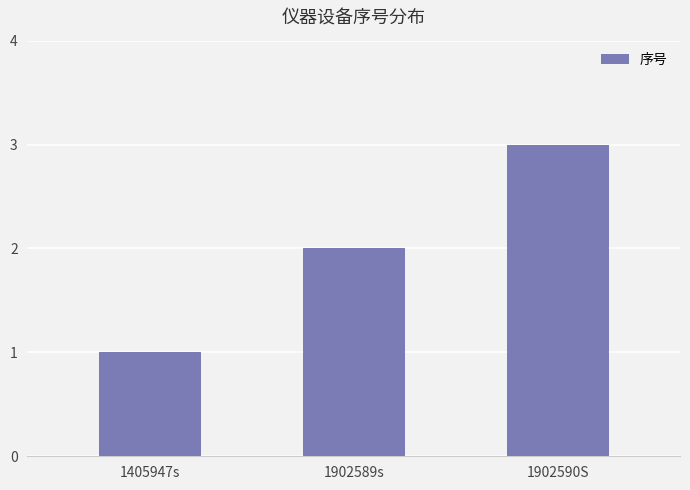

What value does the data have at 1902590S?

3